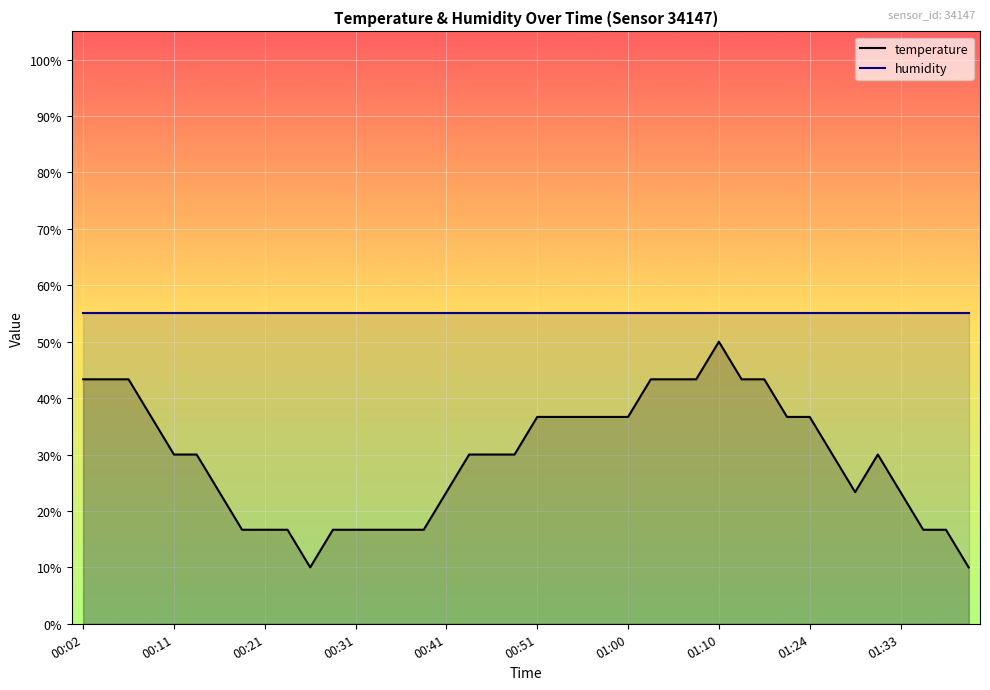

What is the change in value from 00:17 to 00:55?

+13.3